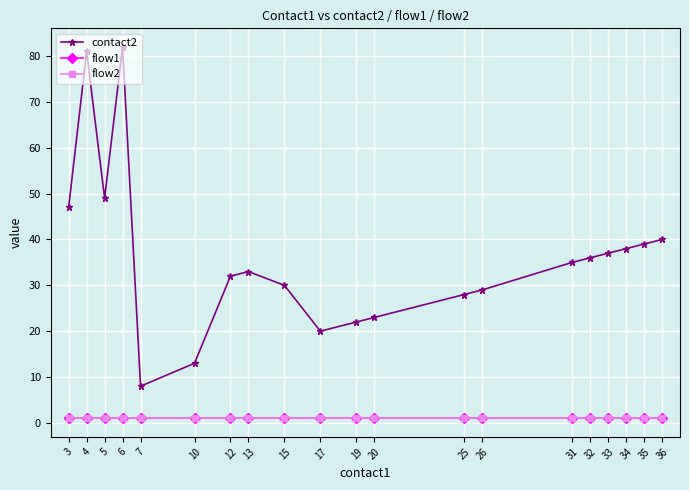

True or false: flow2 and contact2 cross at least once.

False